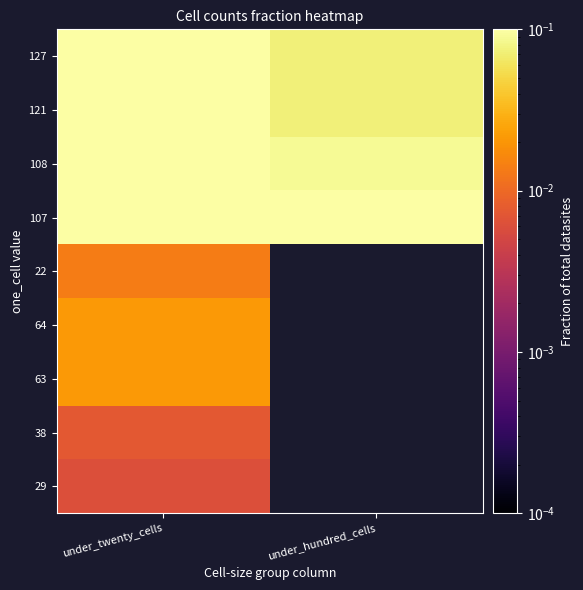

Which series has the widest spread of values?

127